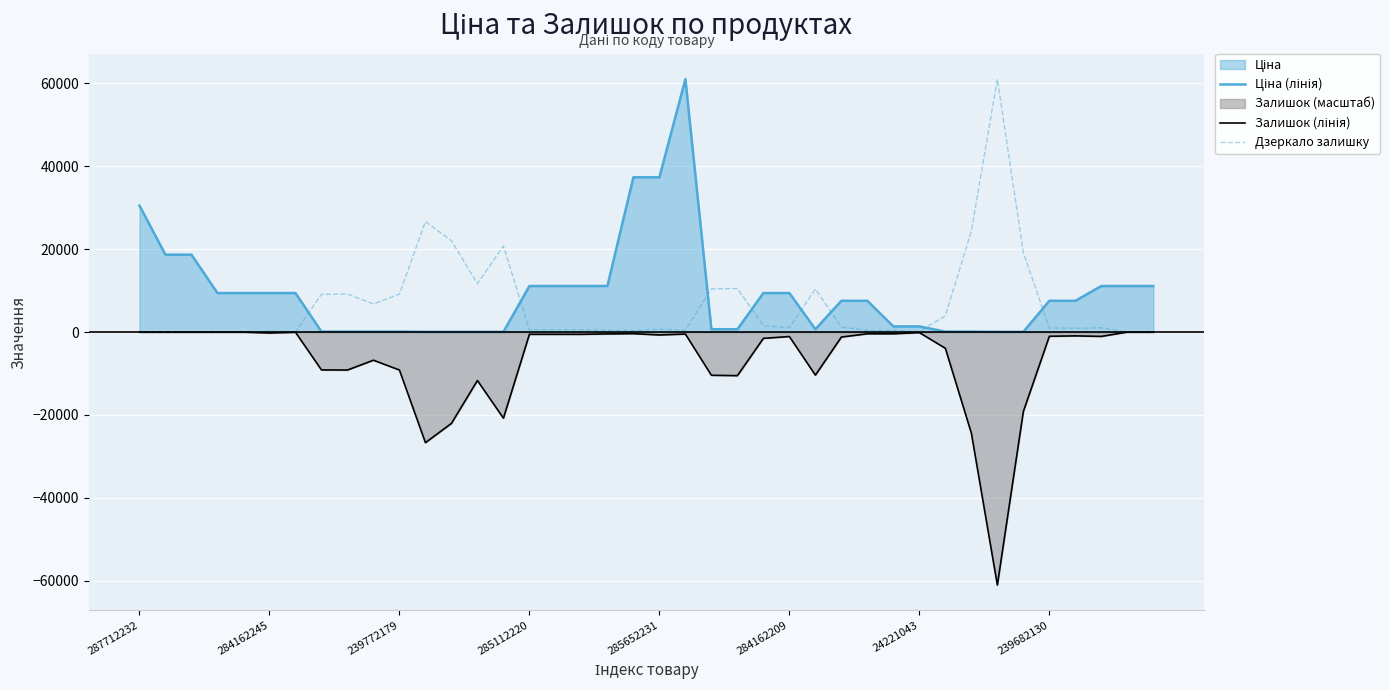

What is the sum of the Дзеркало залишку values at 10 and 8?

18310.6